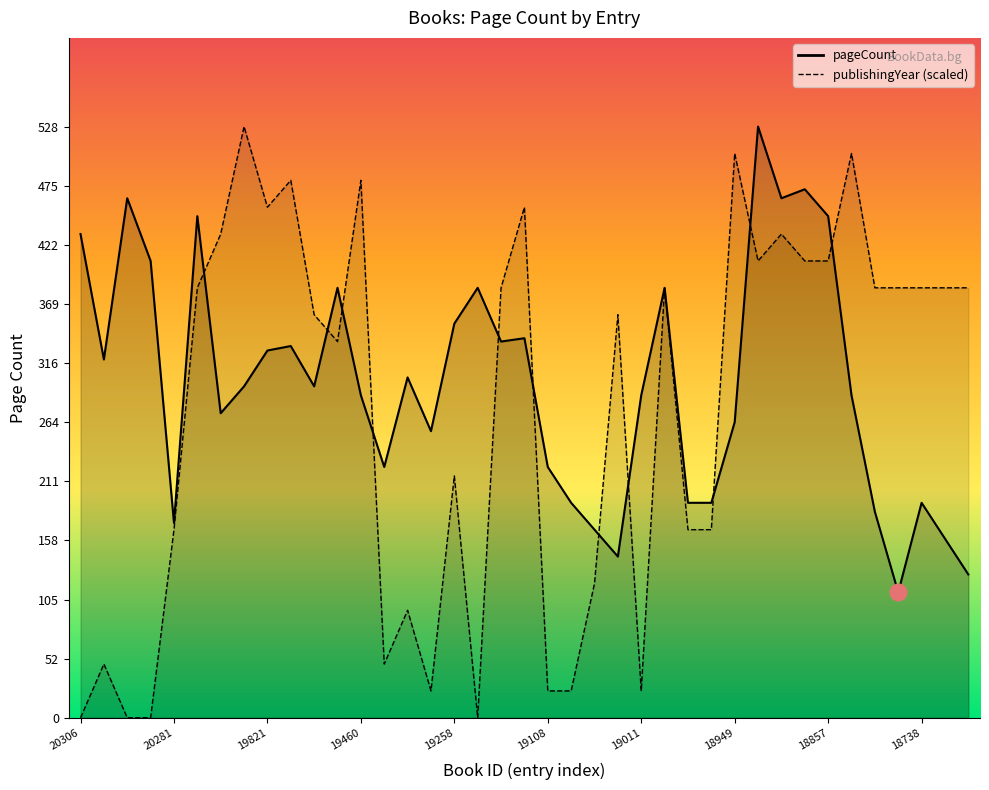

List the labels in order of value, largest first.

18872, 18858, 20289, 18859, 20193, 18857, 20306, 20286, 19691, 19211, 18990, 19258, 19127, 19178, 19820, 19821, 20298, 19353, 19953, 19726, 19460, 19011, 18834, 20123, 18949, 19347, 19361, 19108, 19085, 18970, 18964, 18738, 18752, 20281, 19039, 18737, 19033, 18724, 18751